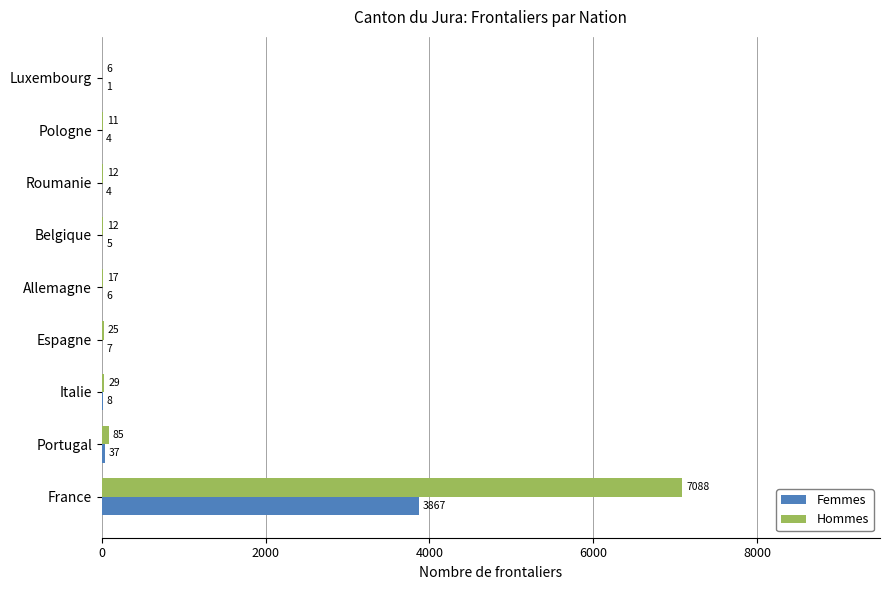

The Hommes series shows 7088 at France. True or false?

True